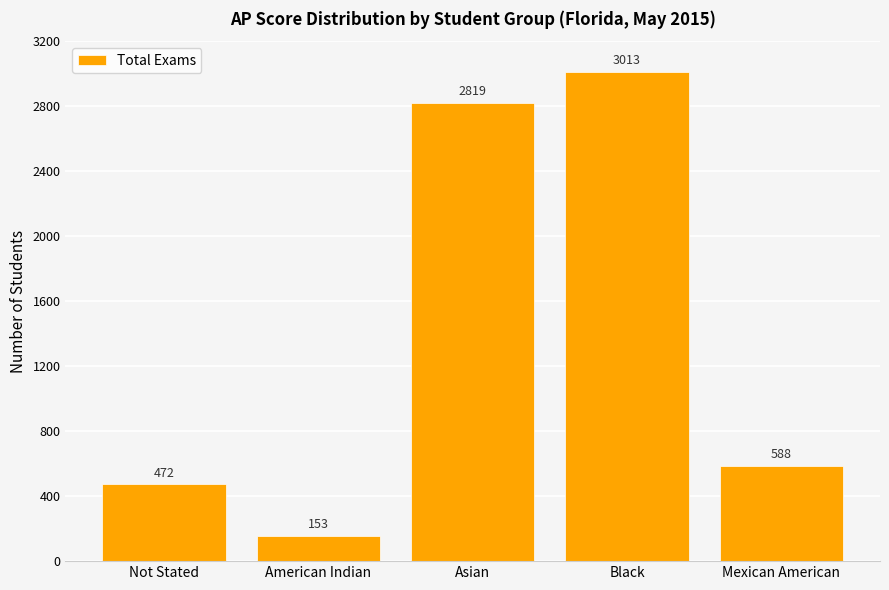

List the labels in order of value, largest first.

Black, Asian, Mexican American, Not Stated, American Indian